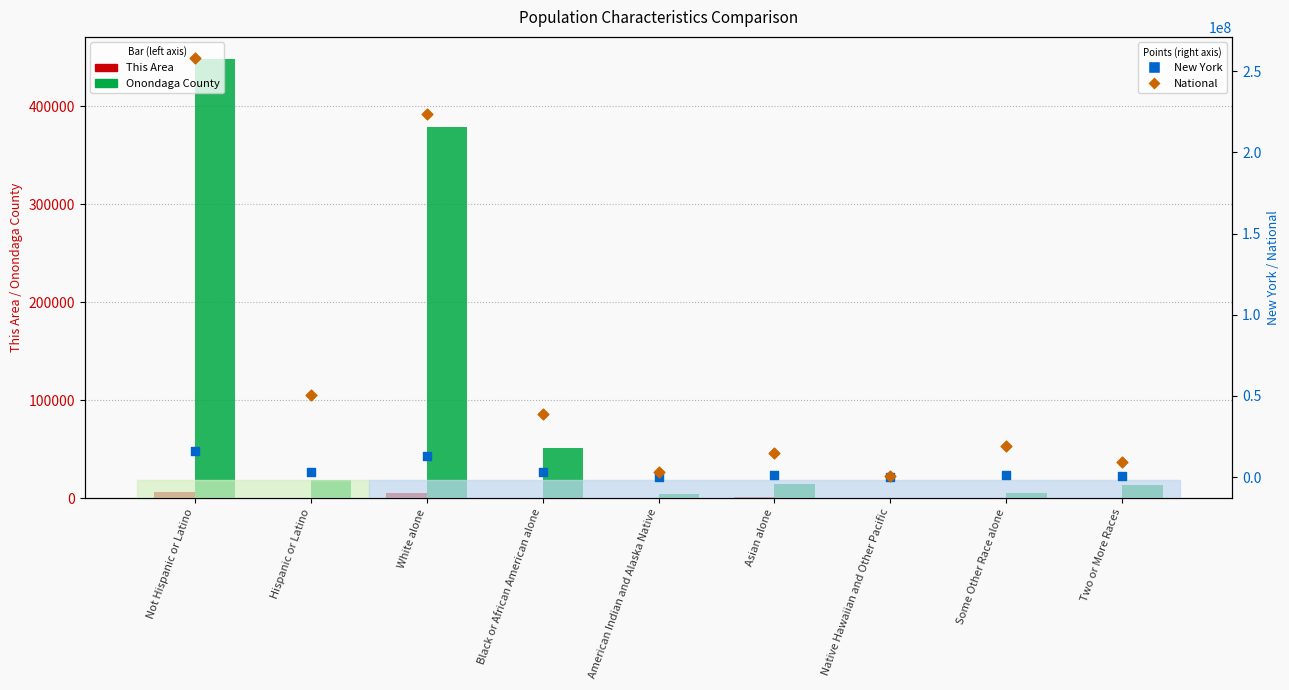

Which series contains the highest Y value?

National